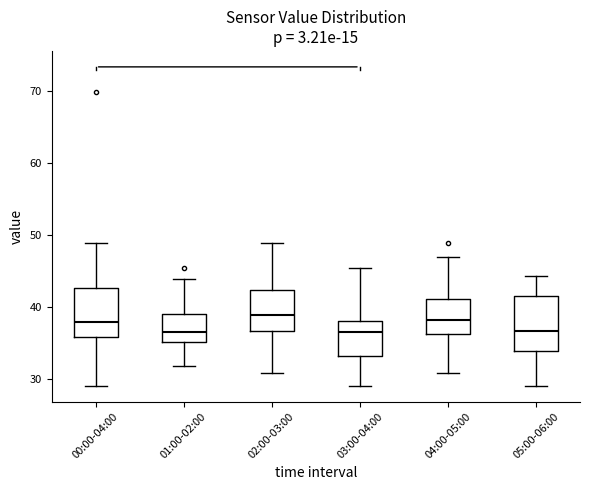

Reading left to right, read every box against the y-axis: the position of its median line, the range the box covers, and the ends of its whiskers. The values are not printed on the chart, so give them approximately, as read against the axis.

00:00-04:00: median 38, box 36 to 43, whiskers 29 to 49
01:00-02:00: median 36, box 35 to 39, whiskers 32 to 44
02:00-03:00: median 39, box 37 to 42, whiskers 31 to 49
03:00-04:00: median 36, box 33 to 38, whiskers 29 to 45
04:00-05:00: median 38, box 36 to 41, whiskers 31 to 47
05:00-06:00: median 37, box 34 to 41, whiskers 29 to 44